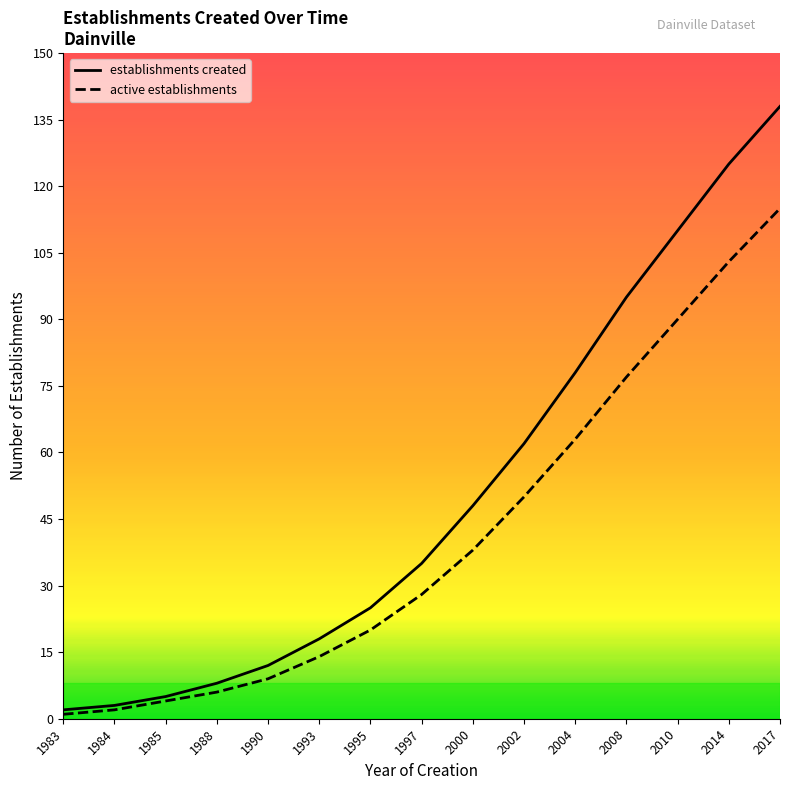

Reading right to left, transcribe all the data shown in this chart.

establishments created: 138	125	110	95	78	62	48	35	25	18	12	8	5	3	2
active establishments: 115	103	90	77	63	50	38	28	20	14	9	6	4	2	1